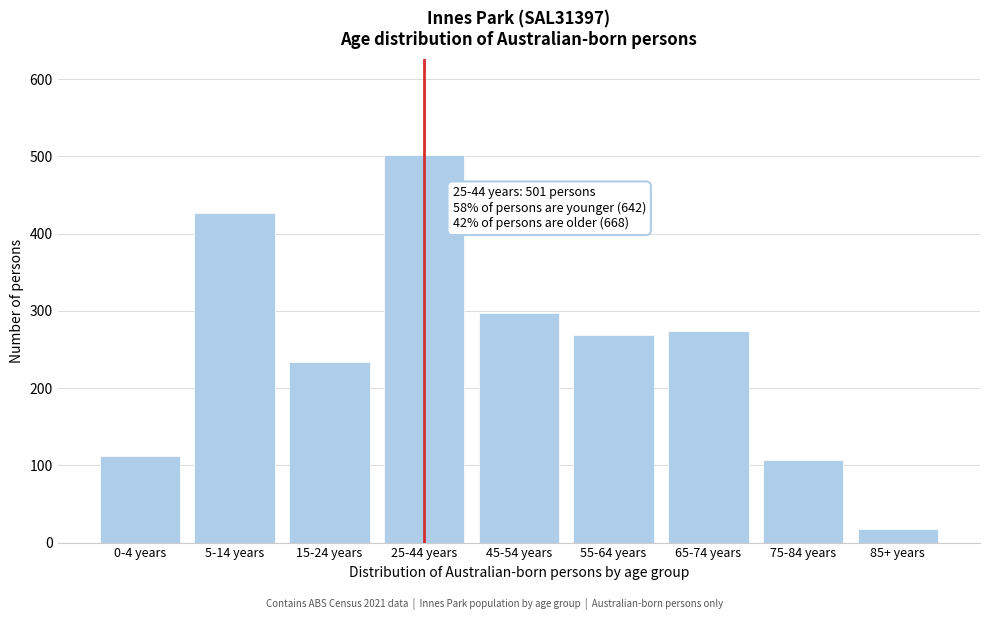

Reading right to left, list all the values displayed in this chart.

85+ years=18	75-84 years=107	65-74 years=274	55-64 years=269	45-54 years=297	25-44 years=501	15-24 years=234	5-14 years=427	0-4 years=112